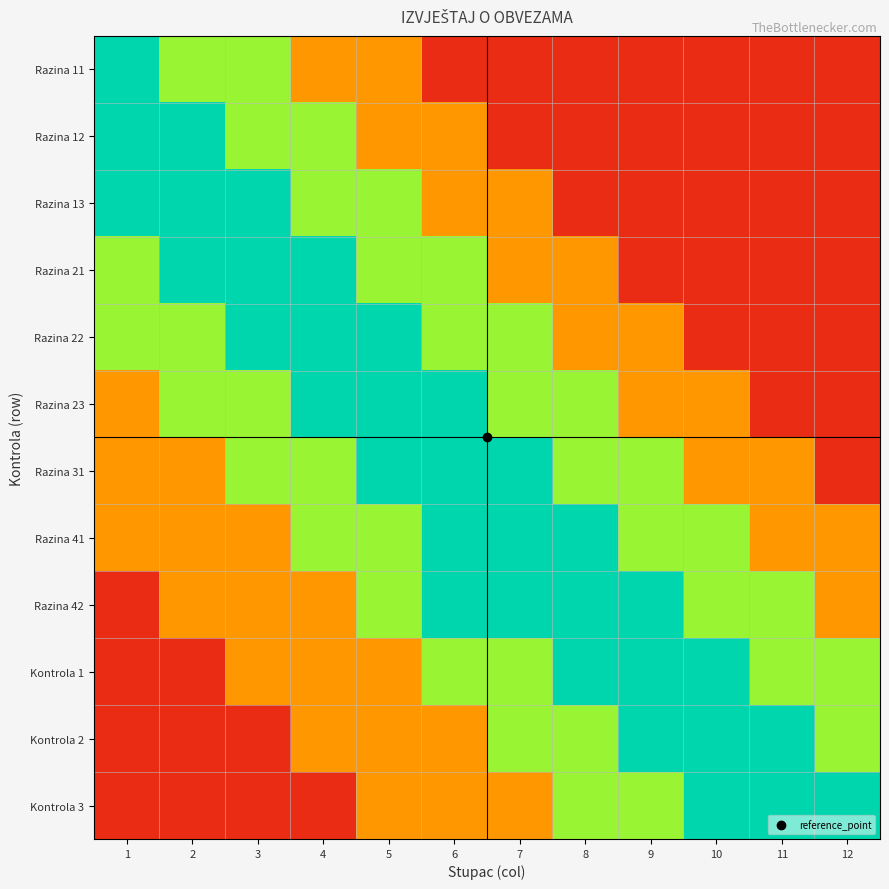

At which category does the chart reach its peak across all series?

1